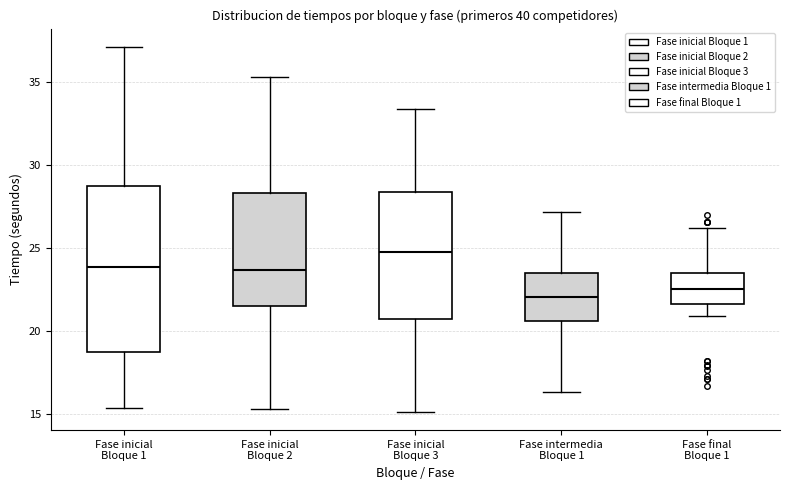

Which box has the highest median line?

Fase inicial Bloque 3